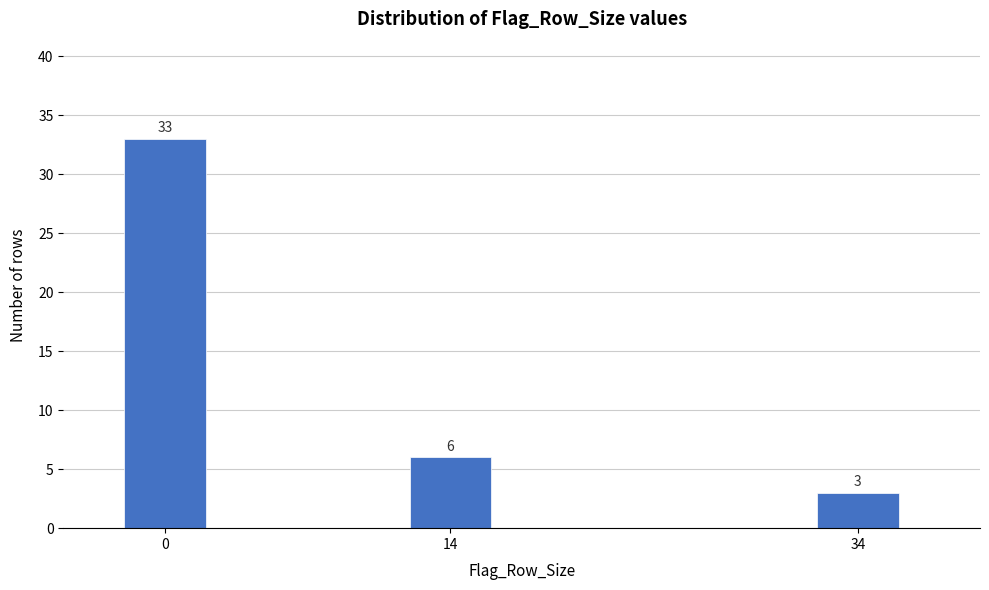

Reading right to left, extract all data points from this chart.

34=3	14=6	0=33